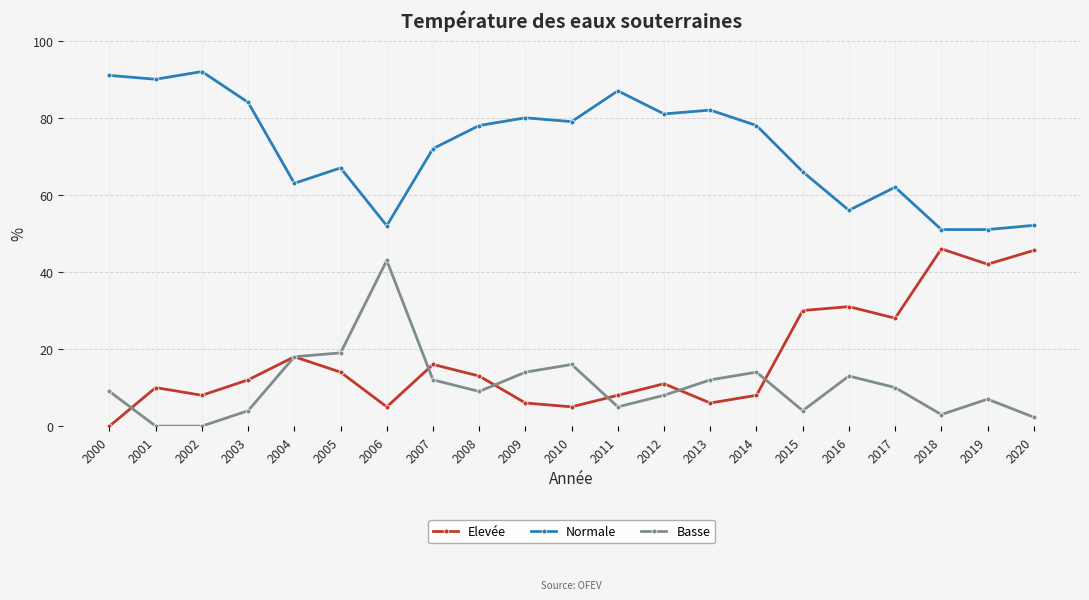

What is the sum of all Basse values?

222.3